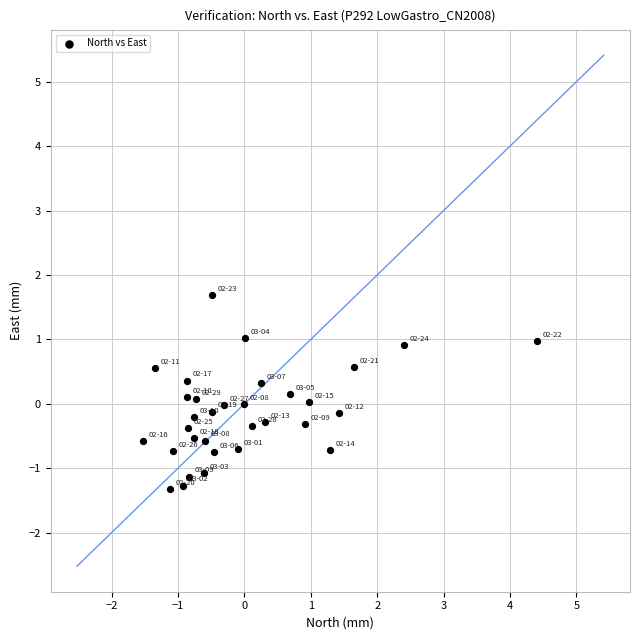

What is the range of X values (max minus min)?

5.9